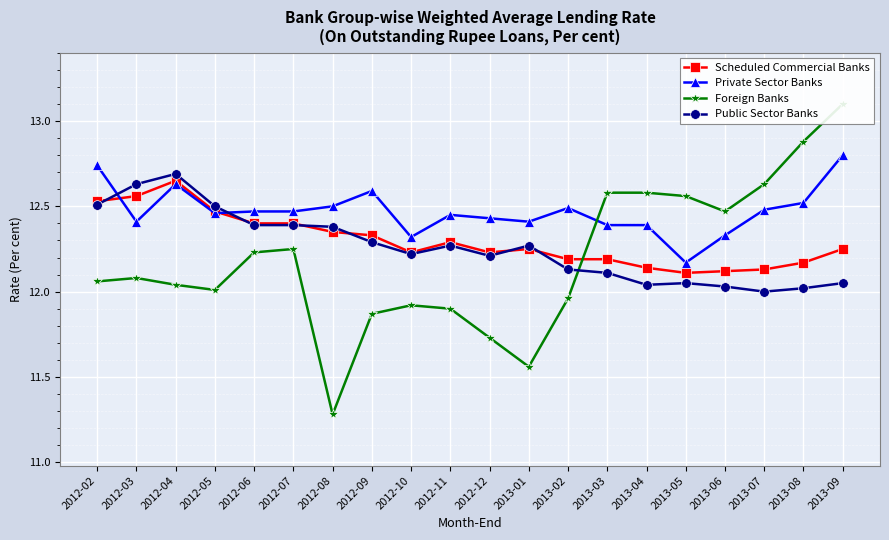

Reading right to left, transcribe all the data shown in this chart.

Scheduled Commercial Banks: 12.2	12.2	12.1	12.1	12.1	12.1	12.2	12.2	12.2	12.2	12.3	12.2	12.3	12.3	12.4	12.4	12.5	12.7	12.6	12.5
Private Sector Banks: 12.8	12.5	12.5	12.3	12.2	12.4	12.4	12.5	12.4	12.4	12.4	12.3	12.6	12.5	12.5	12.5	12.5	12.6	12.4	12.7
Foreign Banks: 13.1	12.9	12.6	12.5	12.6	12.6	12.6	12.0	11.6	11.7	11.9	11.9	11.9	11.3	12.2	12.2	12.0	12.0	12.1	12.1
Public Sector Banks: 12.1	12.0	12.0	12.0	12.1	12.0	12.1	12.1	12.3	12.2	12.3	12.2	12.3	12.4	12.4	12.4	12.5	12.7	12.6	12.5